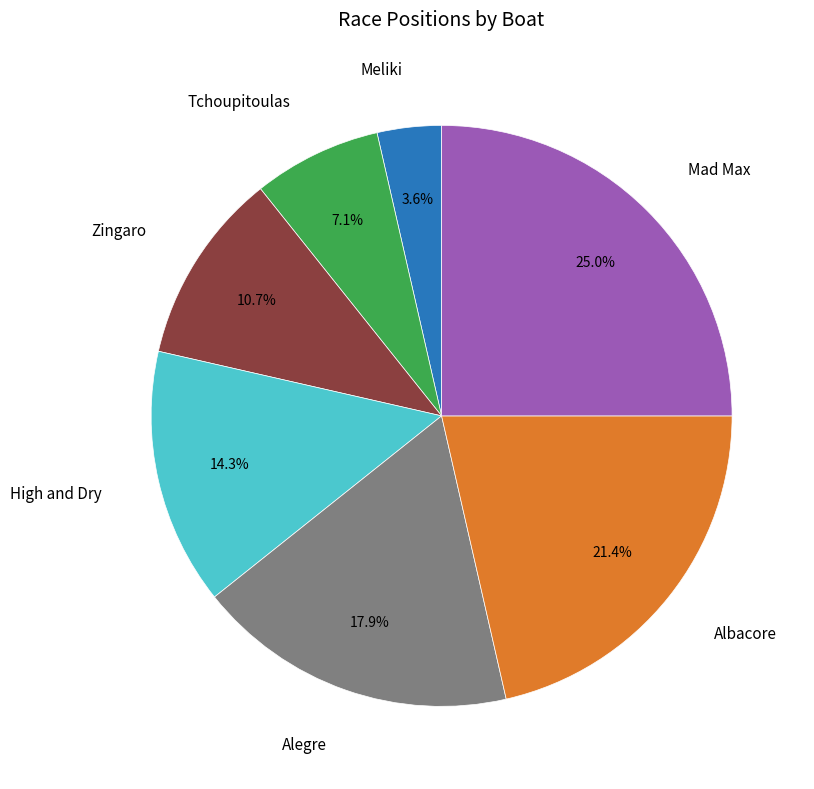

How much of the chart is everything except Zingaro?

89.3%